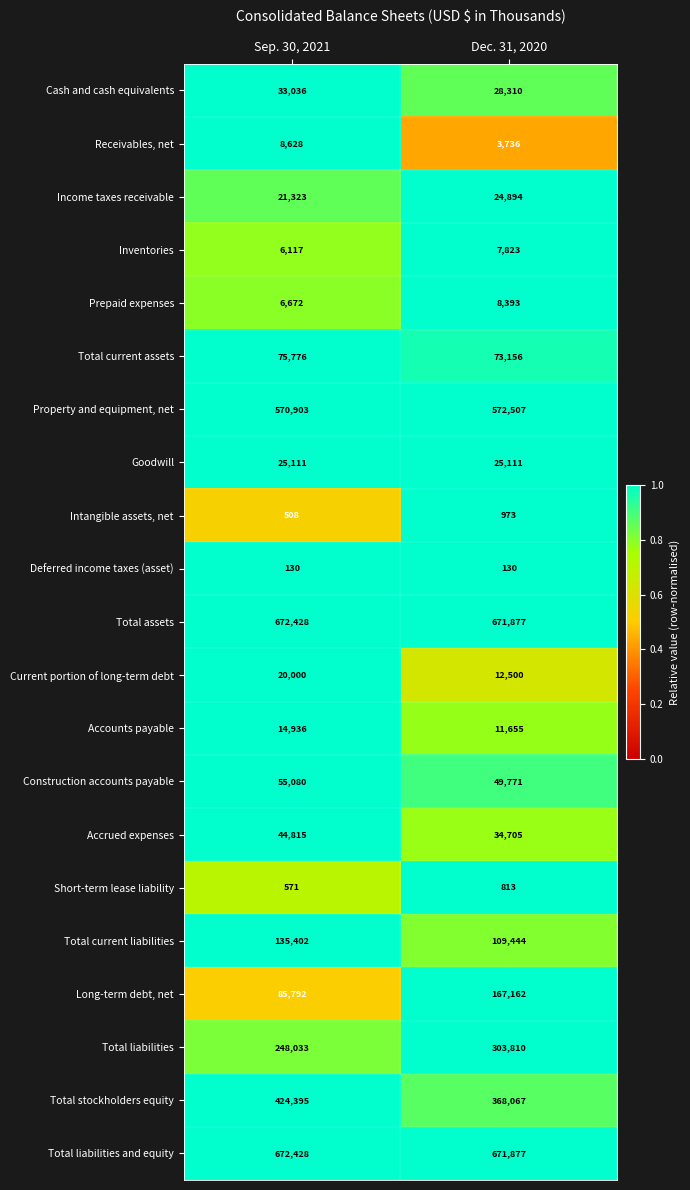

What is the maximum value for Total current assets?

75776